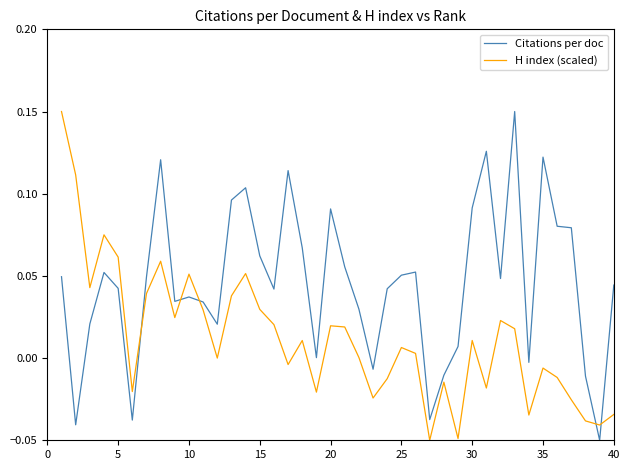

Which series ends up on top after the final intersection of H index (scaled) and Citations per doc?

Citations per doc